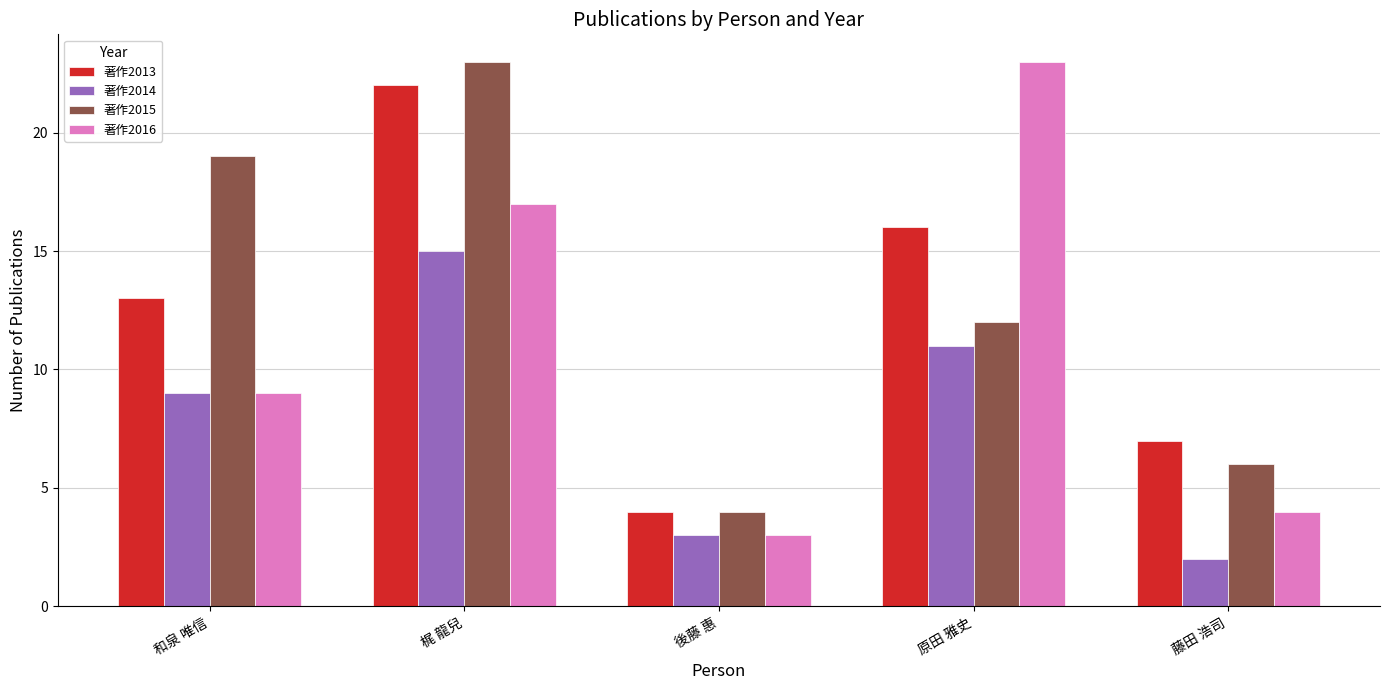

What position from the right is 梶 龍兒?

4